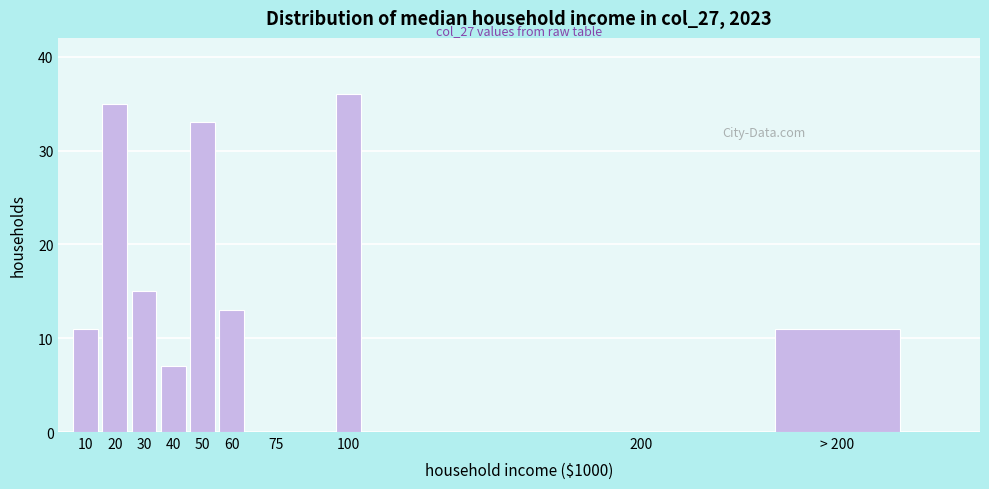

Reading left to right, what are all the values shown in this chart?

10=11	20=35	30=15	40=7	50=33	60=13	75=0	100=36	200=0	> 200=11